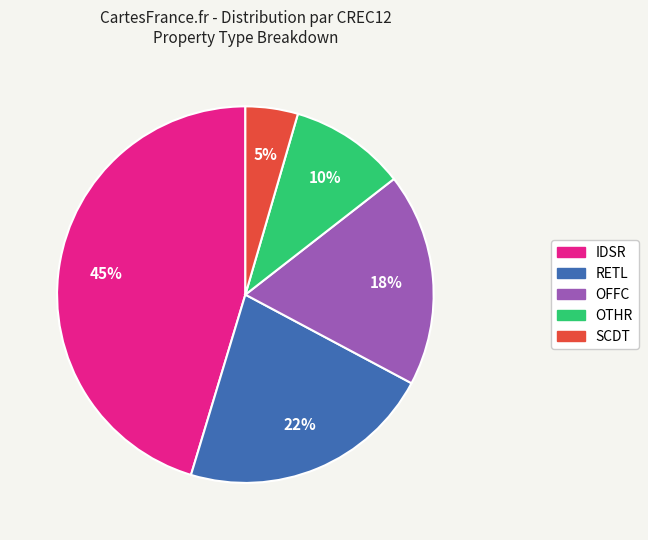

To the nearest percent, what portion does OTHR represent?

10%